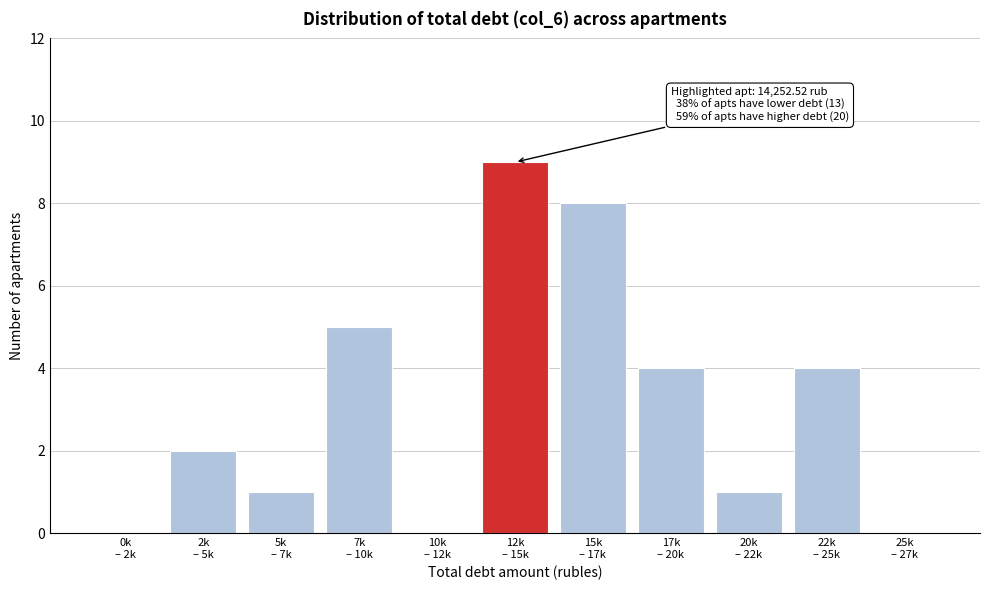

What is the sum of all values?

34